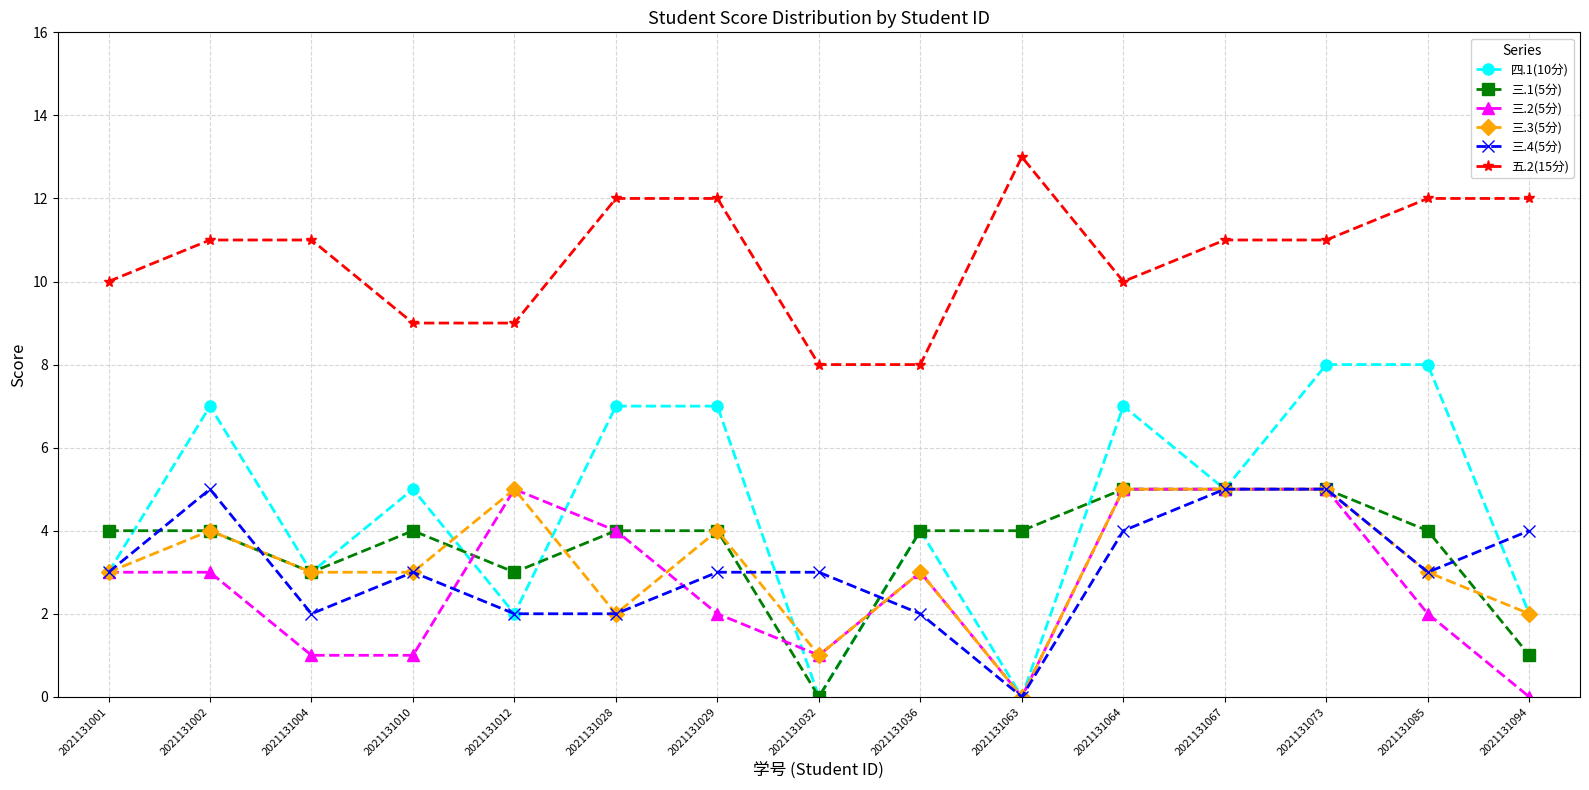

What is the spread (max minus min) of values at 2021131032?

8